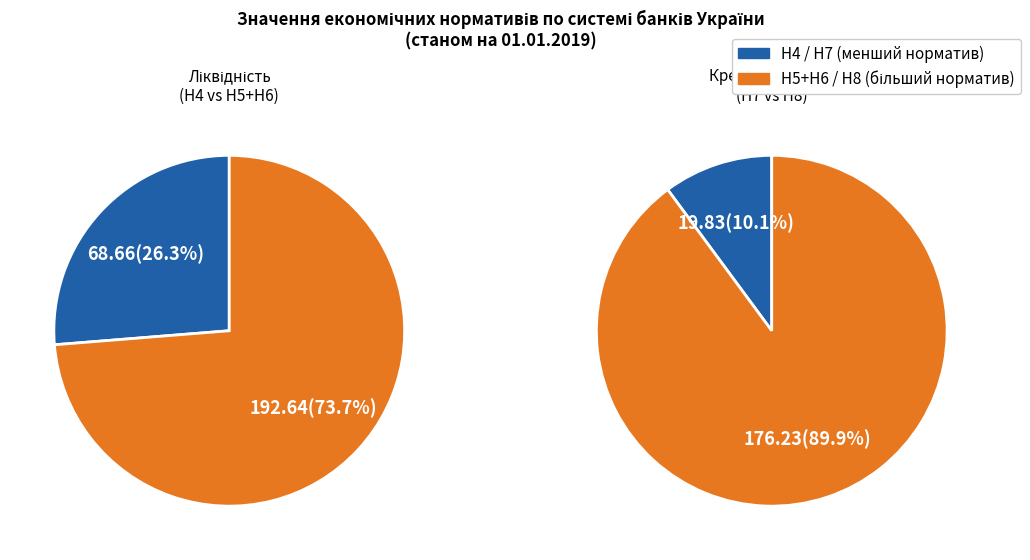

Which has a higher value, Н4 or Н6?

Н6